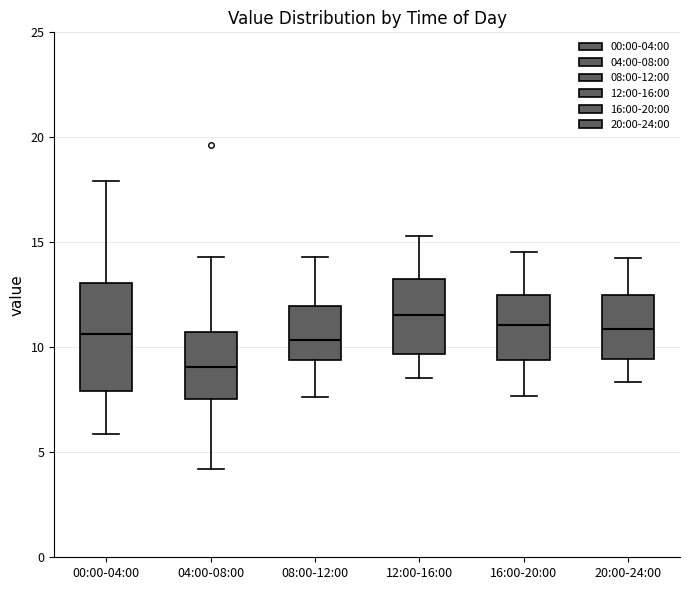

Reading left to right, transcribe this box plot: for each box, give where its median line is, the range the box spans, and where its two whiskers end, as read against the y-axis. The values are not printed on the chart, so give them approximately, as read against the axis.

00:00-04:00: median 10.5, box 8.0 to 13.0, whiskers 6.0 to 18.0
04:00-08:00: median 9.0, box 7.5 to 10.5, whiskers 4.0 to 14.5
08:00-12:00: median 10.5, box 9.5 to 12.0, whiskers 7.5 to 14.5
12:00-16:00: median 11.5, box 9.5 to 13.5, whiskers 8.5 to 15.5
16:00-20:00: median 11.0, box 9.5 to 12.5, whiskers 7.5 to 14.5
20:00-24:00: median 11.0, box 9.5 to 12.5, whiskers 8.5 to 14.0